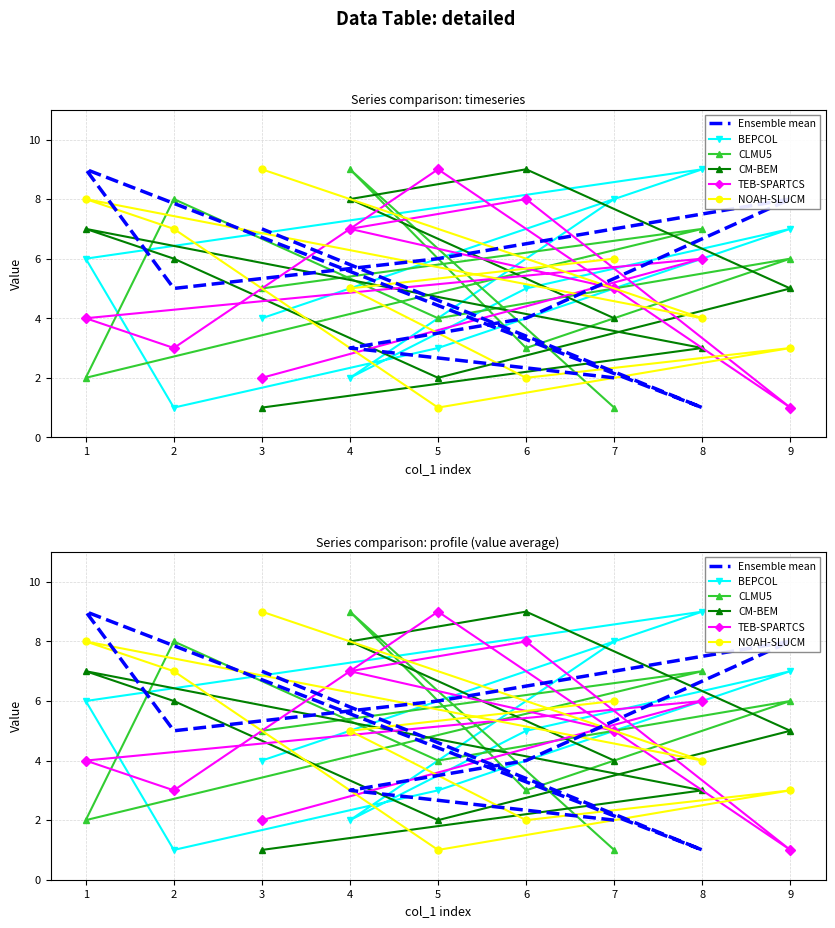

In TEB-SPARTCS, how many points are lower than both neighbors (excluding endpoints)?

2